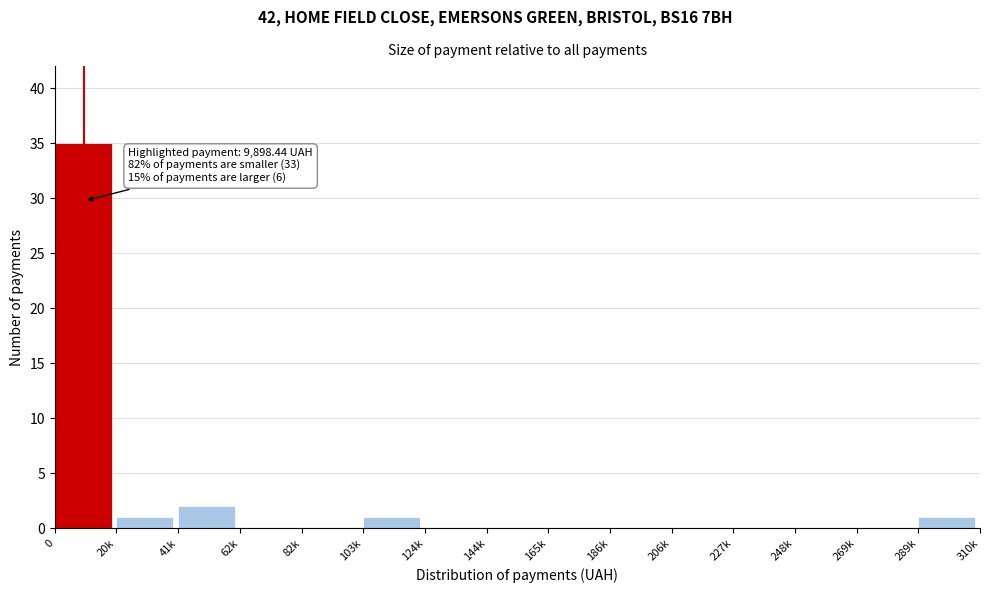

Reading left to right, extract all data points from this chart.

0=35	20k=1	41k=2	62k=0	82k=0	103k=1	124k=0	144k=0	165k=0	186k=0	206k=0	227k=0	248k=0	269k=0	289k=1